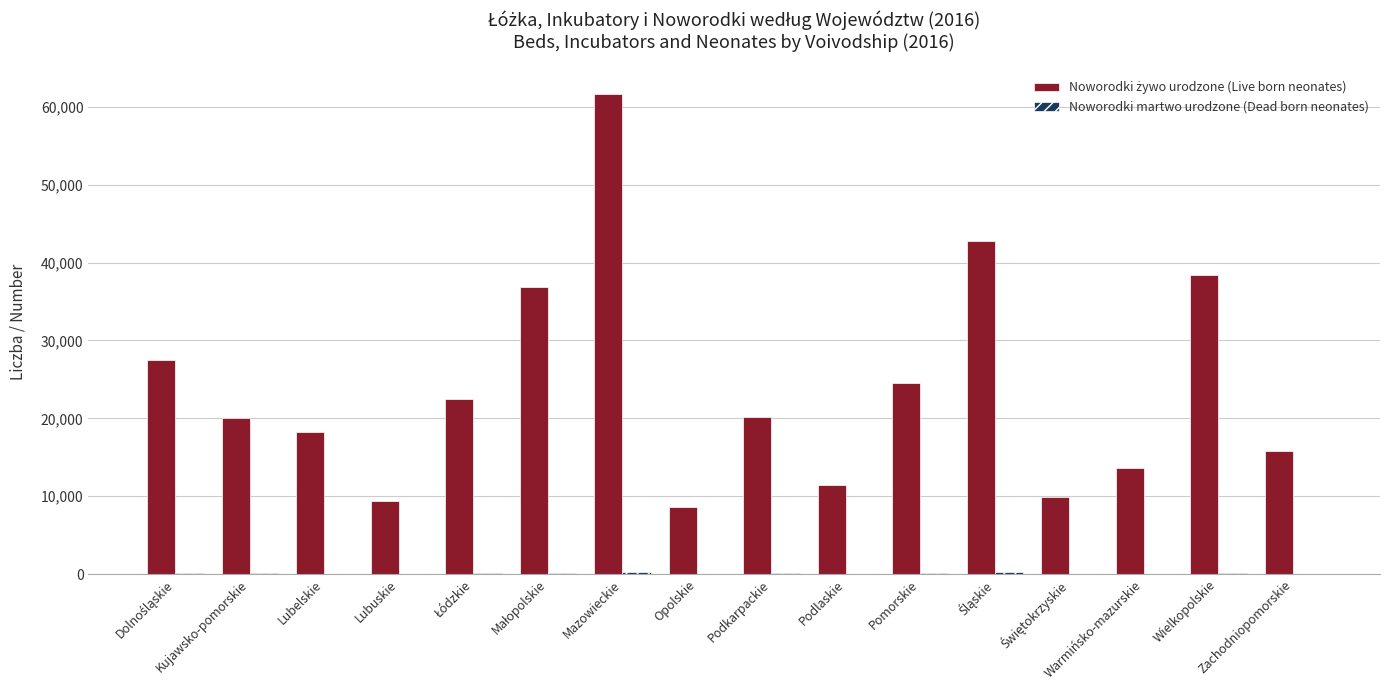

What is the greatest value displayed?

61689